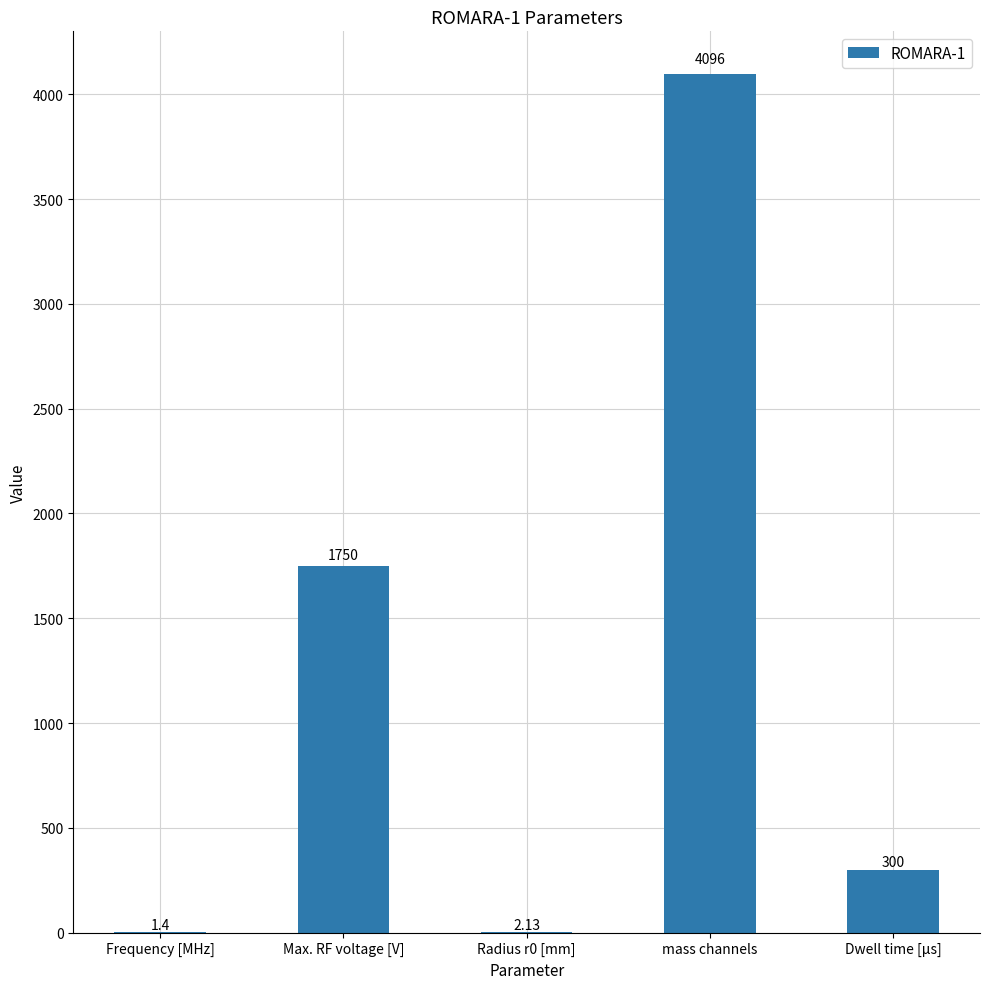

Are the bars horizontal?

No